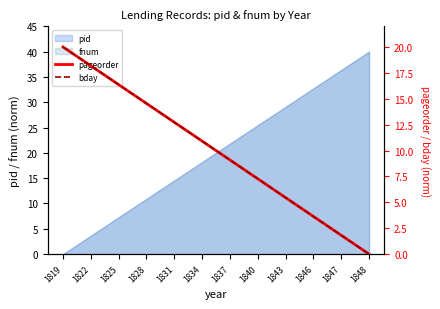

What is the total value across all series at 1831?

25.5